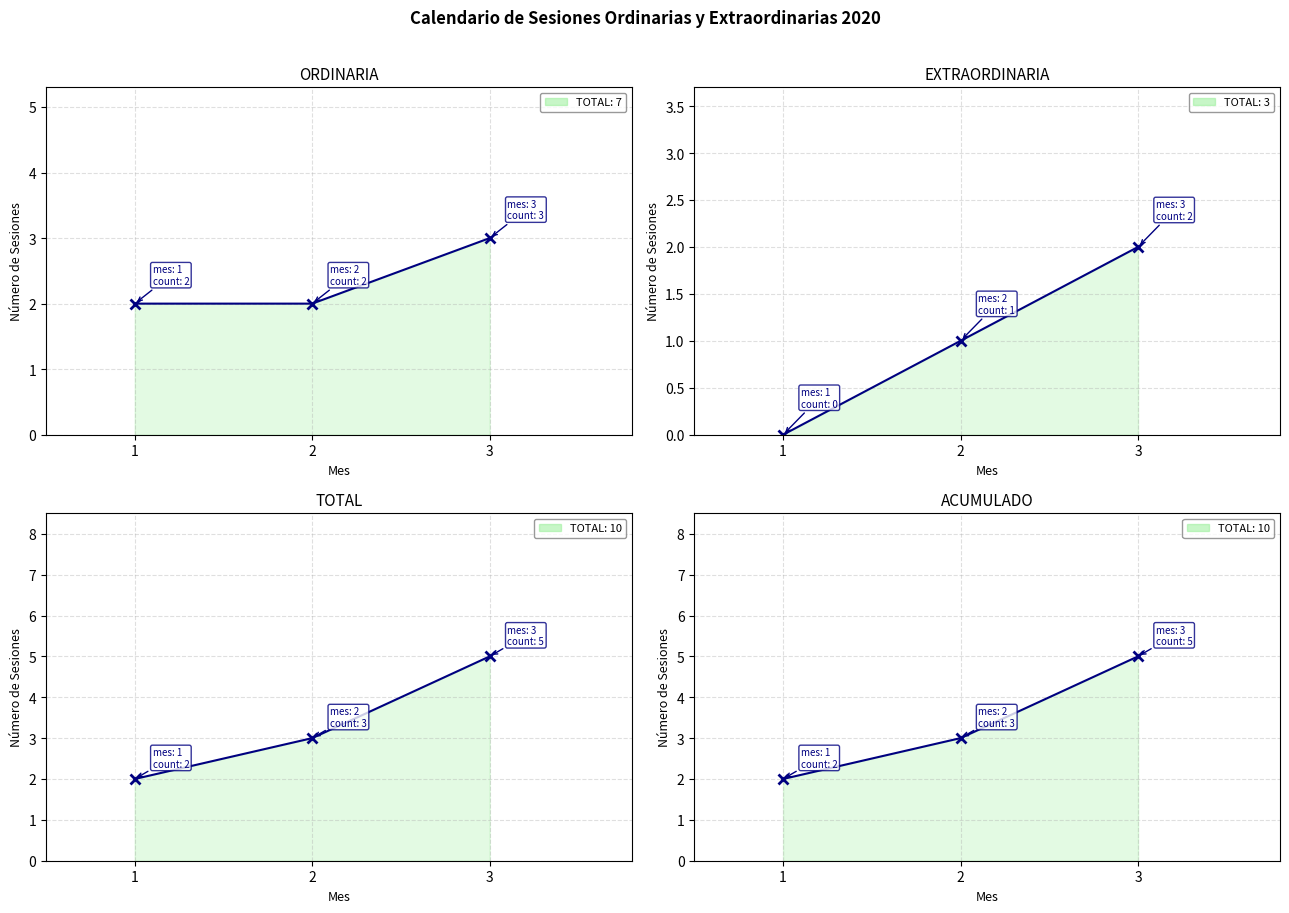

How many categories are shown in the chart?

3